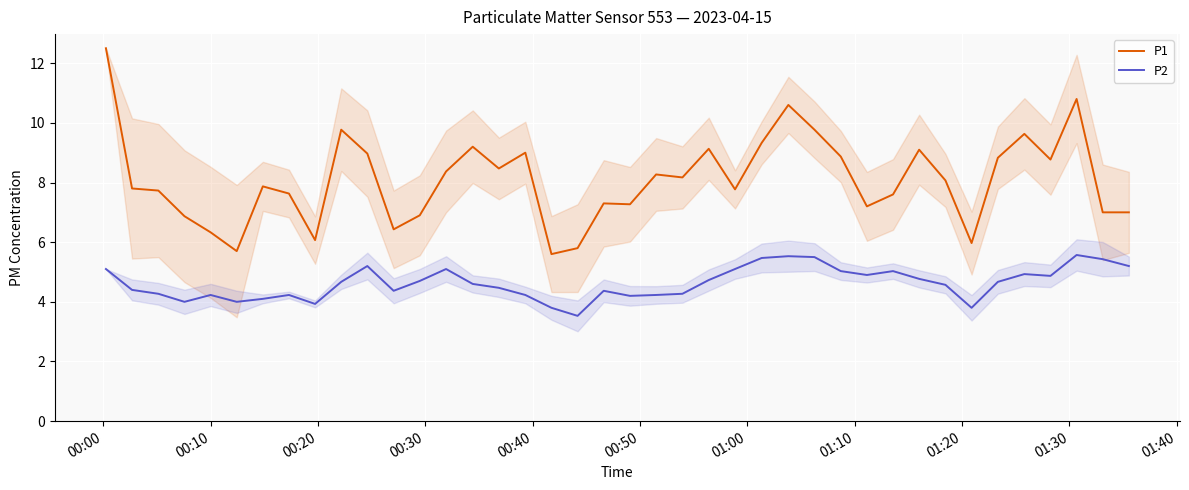

What is the difference between the maximum and second lowest values in the P1 series?

6.8